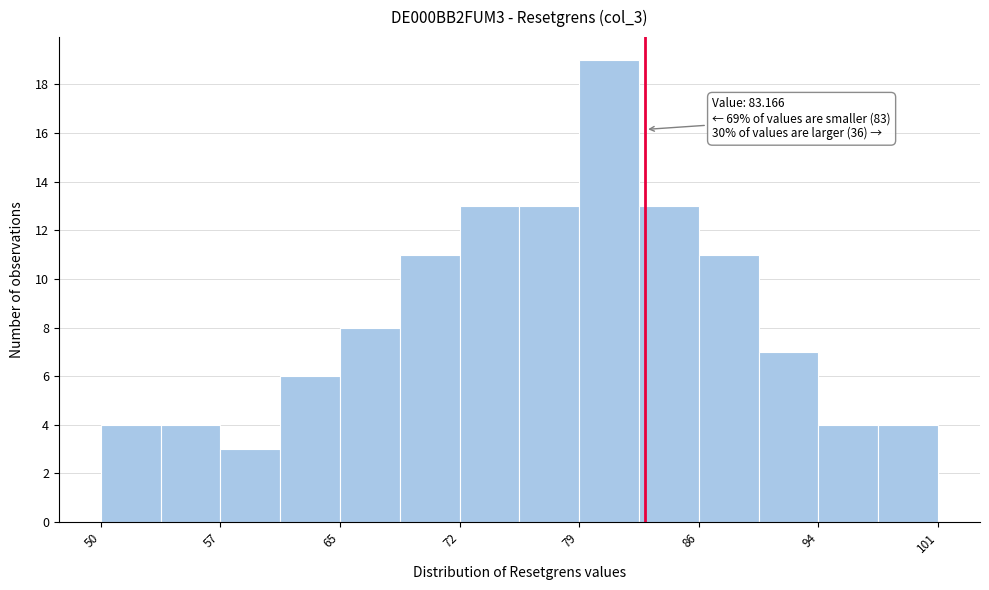

Read against the x-axis, roughly where is the centre of the tallest bar?

81